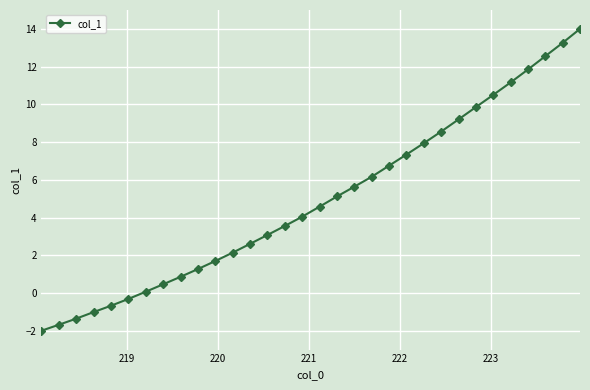

Reading right to left, transcribe all the data shown in this chart.

14.0	13.3	12.6	11.8	11.2	10.5	9.9	9.2	8.6	7.9	7.3	6.7	6.2	5.6	5.1	4.6	4.0	3.6	3.1	2.6	2.1	1.7	1.3	0.9	0.5	0.1	-0.3	-0.7	-1.0	-1.4	-1.7	-2.0